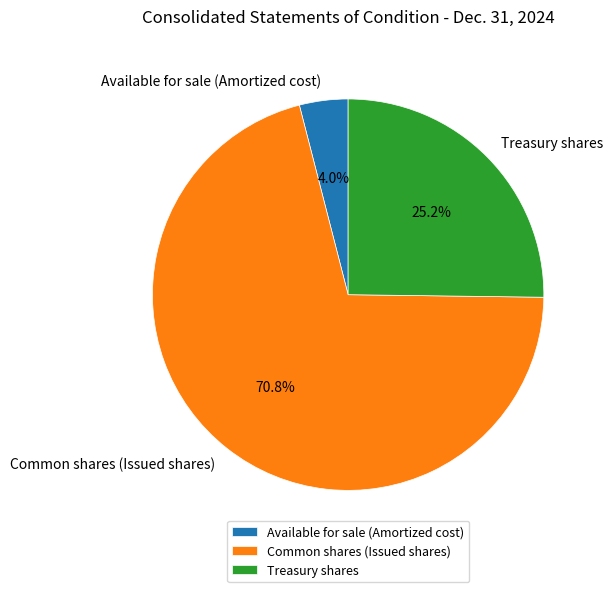

True or false: Common shares (Issued shares) accounts for 71% of the total.

True